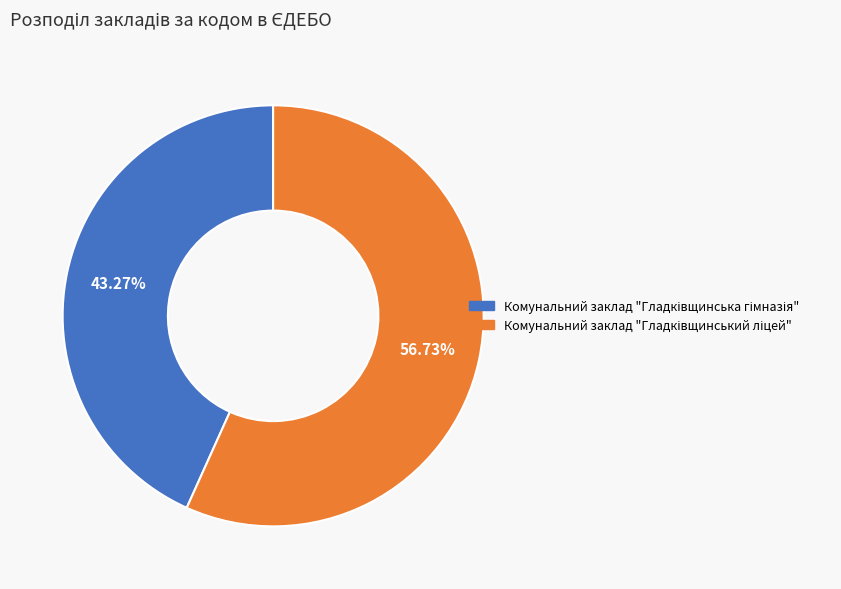

How many segments does this pie chart have?

2